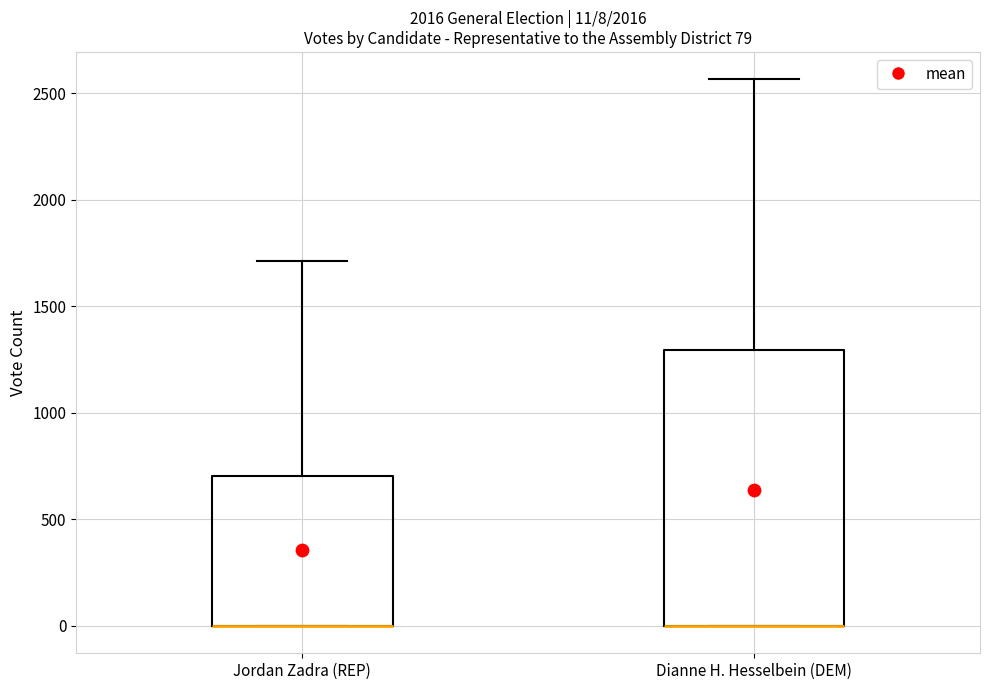

Which box is the tallest, from its lower edge to its upper edge?

Dianne H. Hesselbein (DEM)